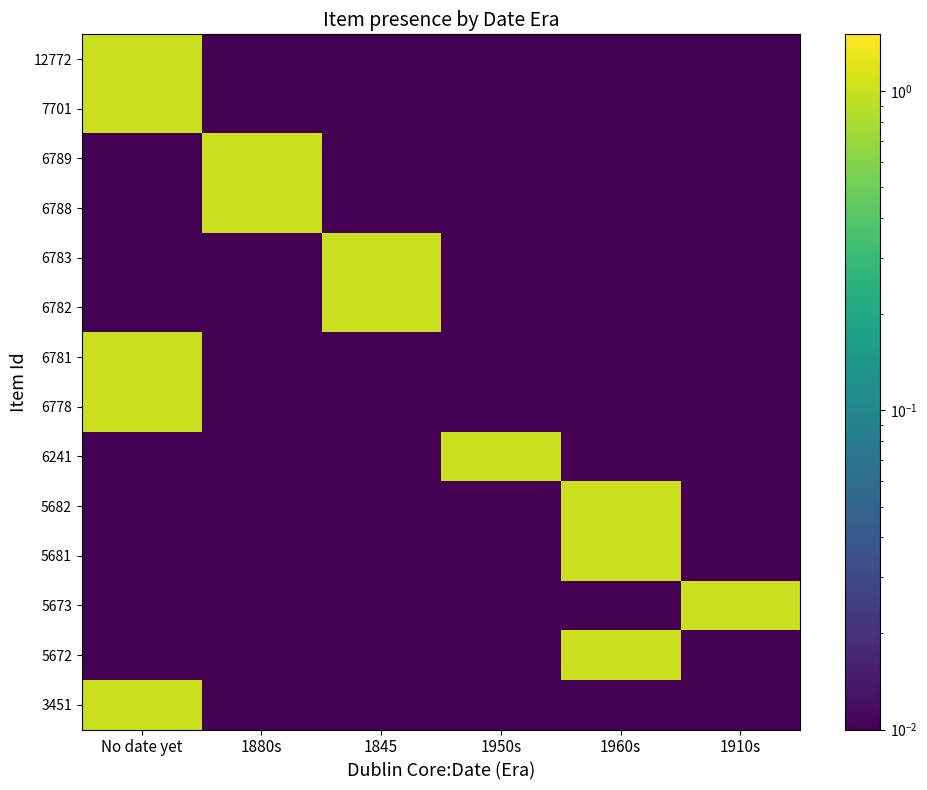

Reading right to left, transcribe all the data shown in this chart.

12772: 1910s=0.0	1960s=0.0	1950s=0.0	1845=0.0	1880s=0.0	No date yet=1.0
7701: 1910s=0.0	1960s=0.0	1950s=0.0	1845=0.0	1880s=0.0	No date yet=1.0
6789: 1910s=0.0	1960s=0.0	1950s=0.0	1845=0.0	1880s=1.0	No date yet=0.0
6788: 1910s=0.0	1960s=0.0	1950s=0.0	1845=0.0	1880s=1.0	No date yet=0.0
6783: 1910s=0.0	1960s=0.0	1950s=0.0	1845=1.0	1880s=0.0	No date yet=0.0
6782: 1910s=0.0	1960s=0.0	1950s=0.0	1845=1.0	1880s=0.0	No date yet=0.0
6781: 1910s=0.0	1960s=0.0	1950s=0.0	1845=0.0	1880s=0.0	No date yet=1.0
6778: 1910s=0.0	1960s=0.0	1950s=0.0	1845=0.0	1880s=0.0	No date yet=1.0
6241: 1910s=0.0	1960s=0.0	1950s=1.0	1845=0.0	1880s=0.0	No date yet=0.0
5682: 1910s=0.0	1960s=1.0	1950s=0.0	1845=0.0	1880s=0.0	No date yet=0.0
5681: 1910s=0.0	1960s=1.0	1950s=0.0	1845=0.0	1880s=0.0	No date yet=0.0
5673: 1910s=1.0	1960s=0.0	1950s=0.0	1845=0.0	1880s=0.0	No date yet=0.0
5672: 1910s=0.0	1960s=1.0	1950s=0.0	1845=0.0	1880s=0.0	No date yet=0.0
3451: 1910s=0.0	1960s=0.0	1950s=0.0	1845=0.0	1880s=0.0	No date yet=1.0